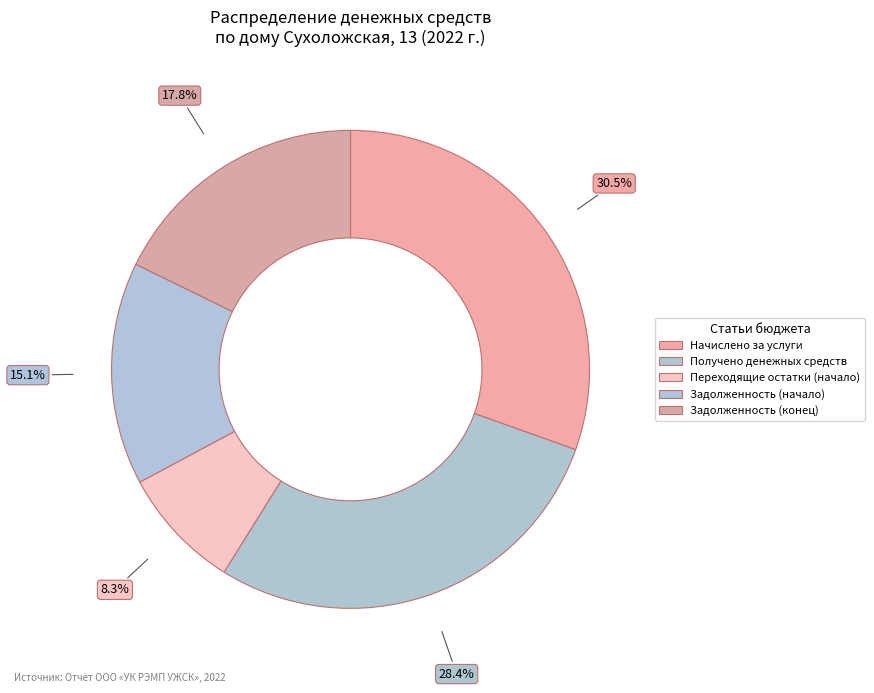

To the nearest percent, what portion does Получено денежных средств represent?

28%